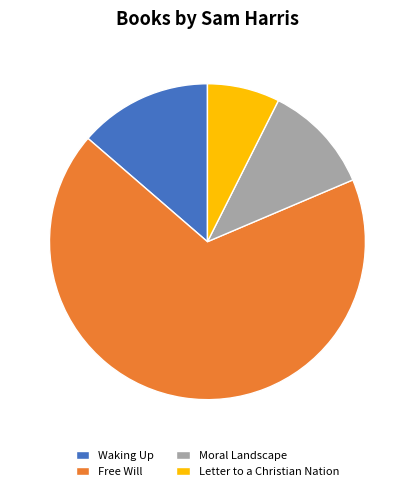

Is the sum of Moral Landscape and Waking Up greater than half?

No